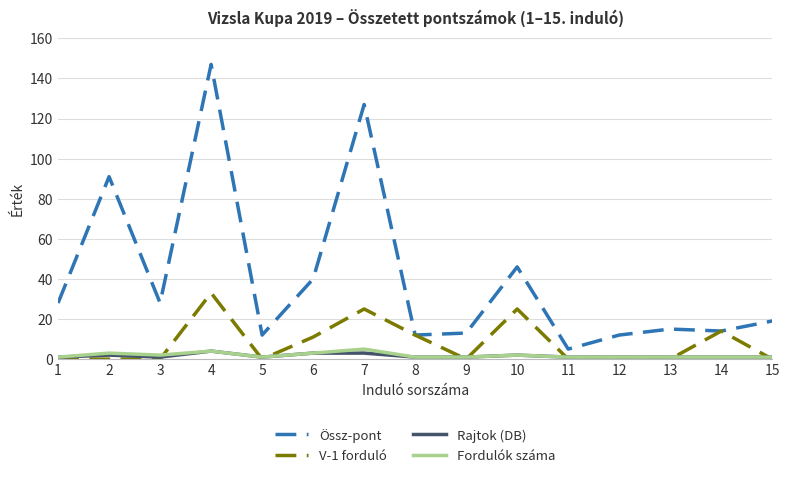

How many values in the Össz­pont series are below 19?

7